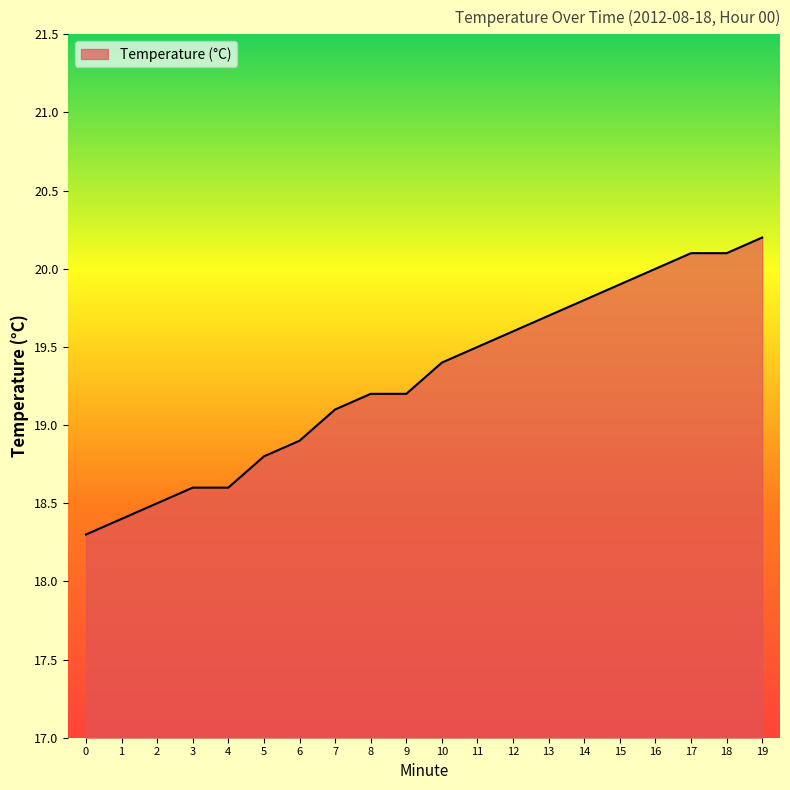

Read the value at 10.

19.4